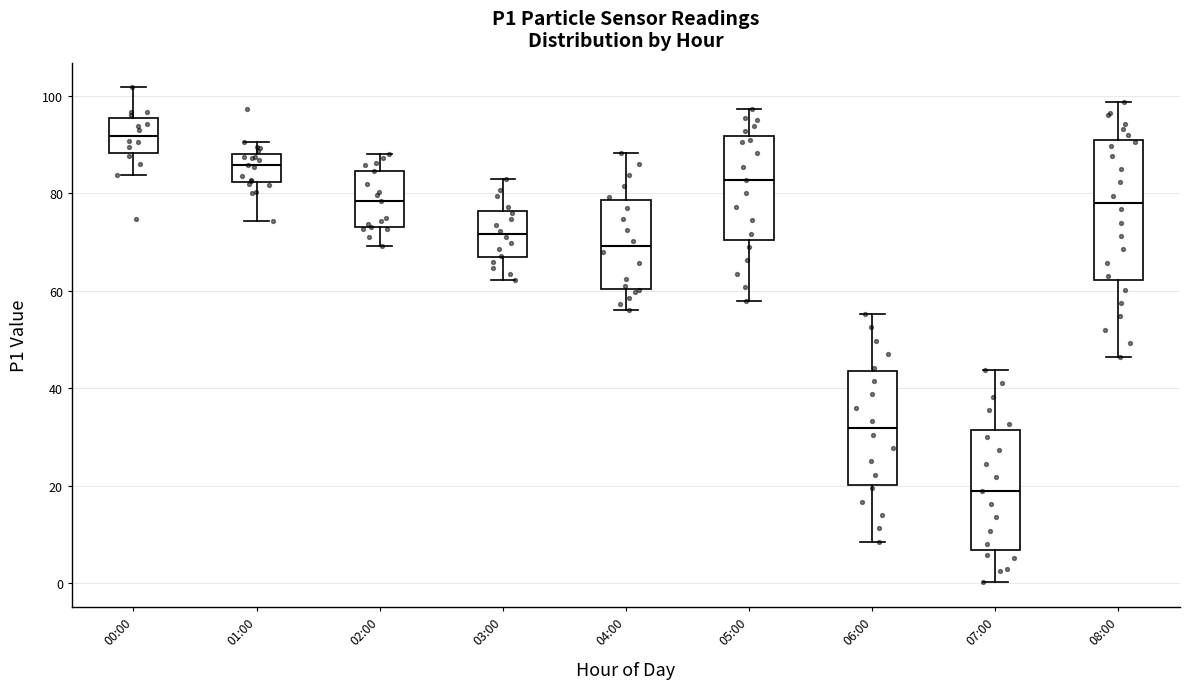

Where does the lower whisker of the box for 01:00 end on the y-axis? The values are not printed on the chart, so give them approximately, as read against the axis.

74